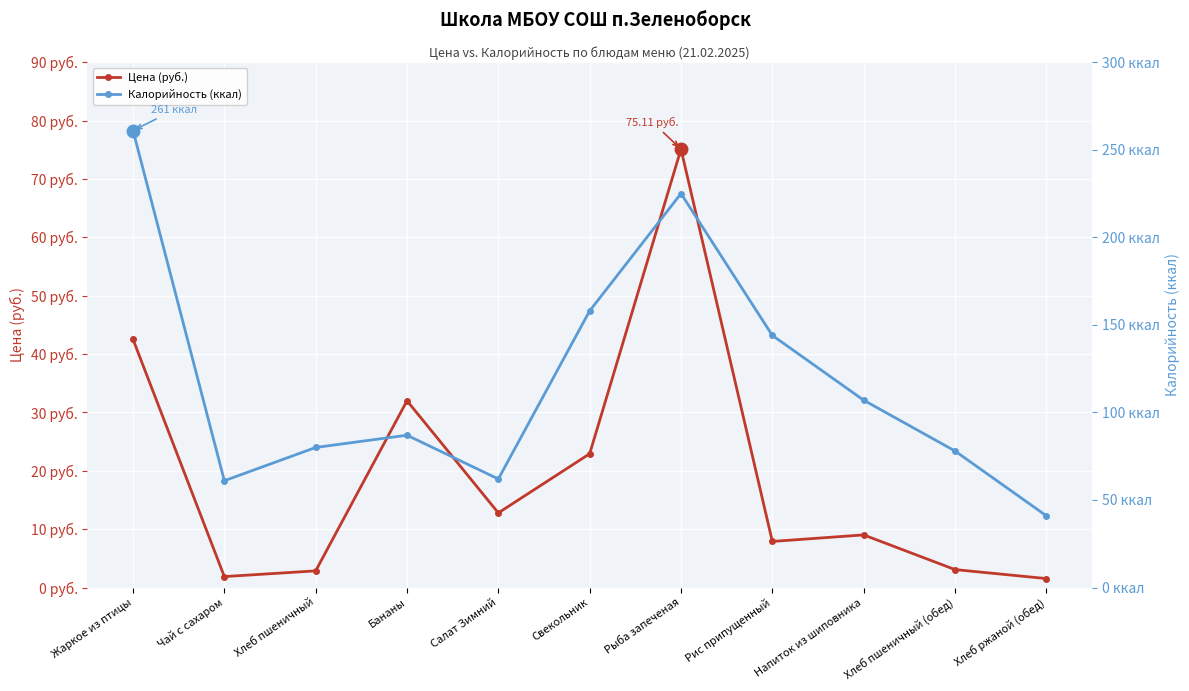

Reading right to left, transcribe all the data shown in this chart.

Цена (руб.): 1.5	3.1	9.0	7.9	75.1	22.9	12.8	32.0	2.9	1.9	42.5
Калорийность (ккал): 41.0	78.0	107.0	144.0	225.0	158.0	62.0	87.0	80.0	61.0	261.0